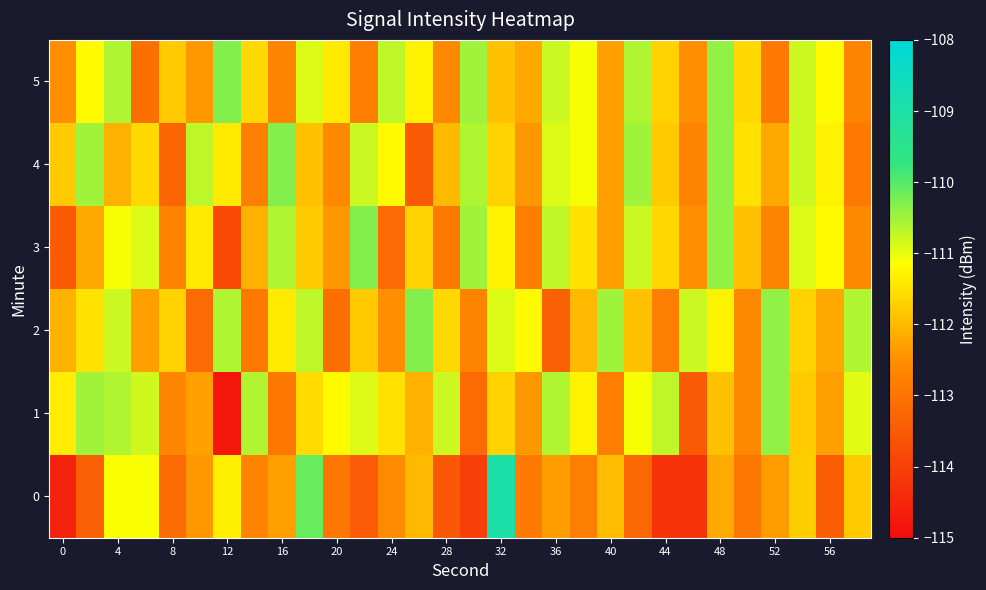

At how many categories does at least one series exceed -109?

1